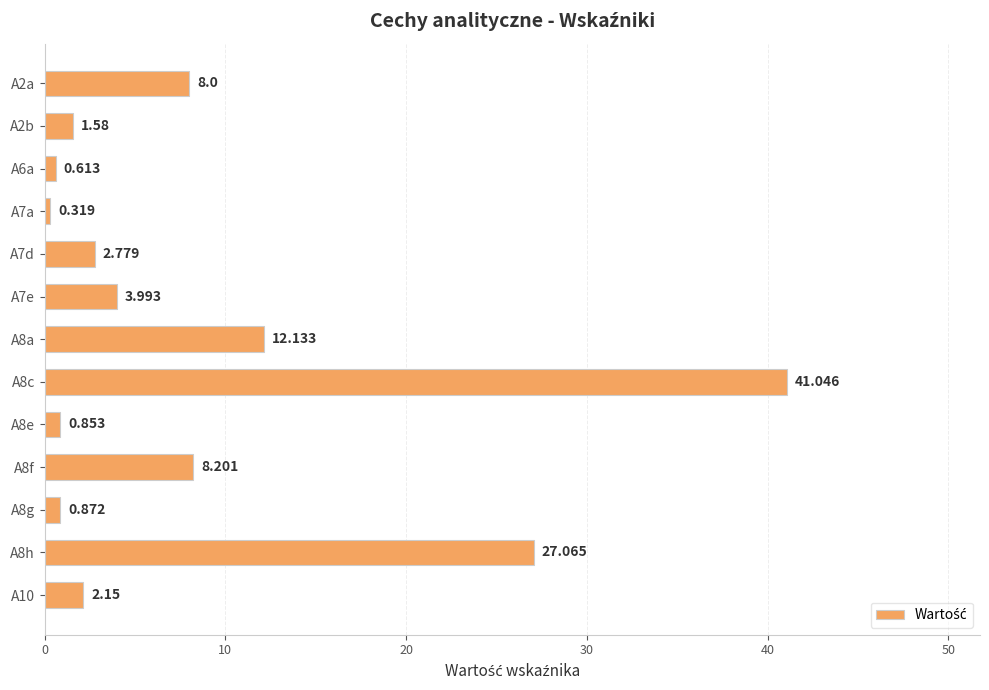

Rank the categories by value from lowest to highest.

A7a, A6a, A8e, A8g, A2b, A10, A7d, A7e, A2a, A8f, A8a, A8h, A8c